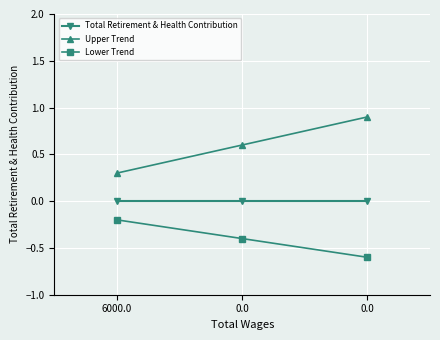

How many lines are shown in the chart?

3